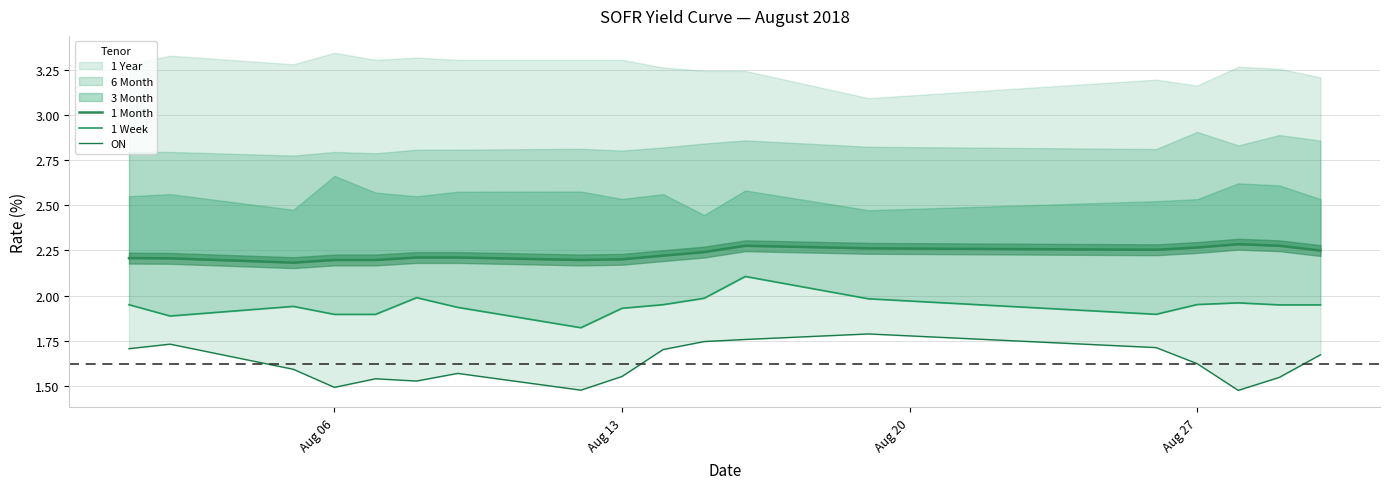

Count the 1 Month values in the range 2 to 3.

18